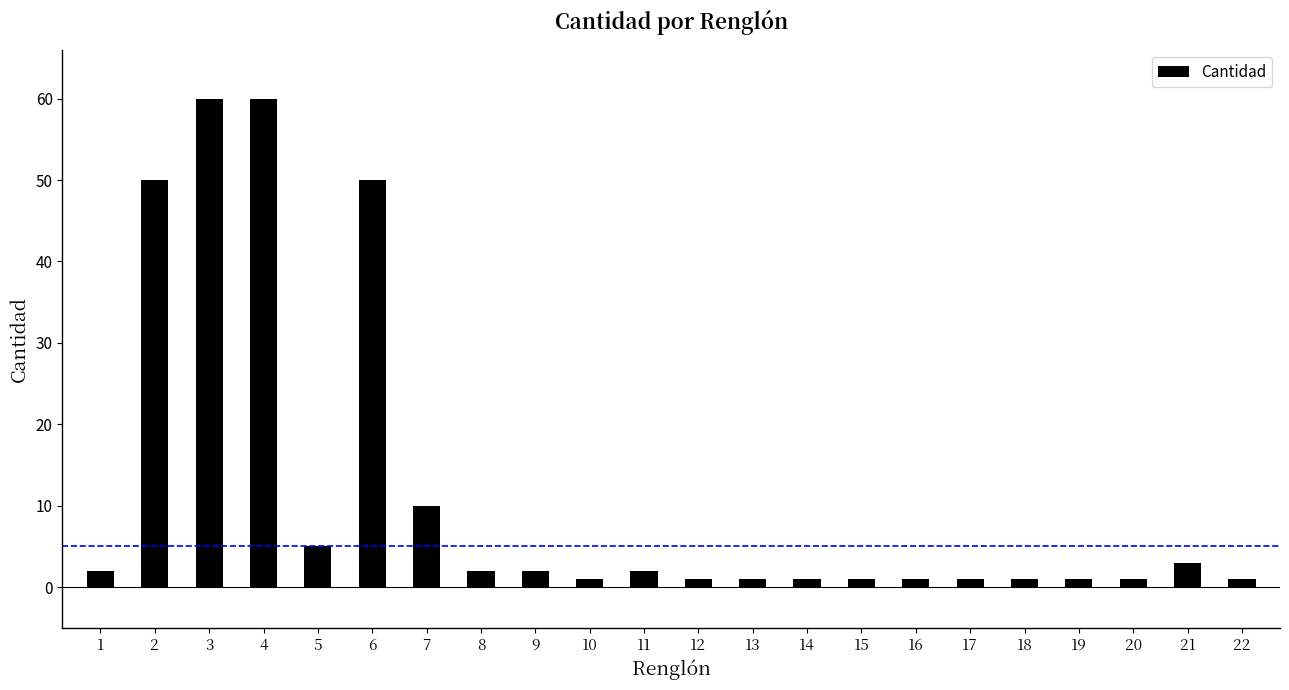

Rank the categories by value from lowest to highest.

10, 12, 13, 14, 15, 16, 17, 18, 19, 20, 22, 1, 8, 9, 11, 21, 5, 7, 2, 6, 3, 4